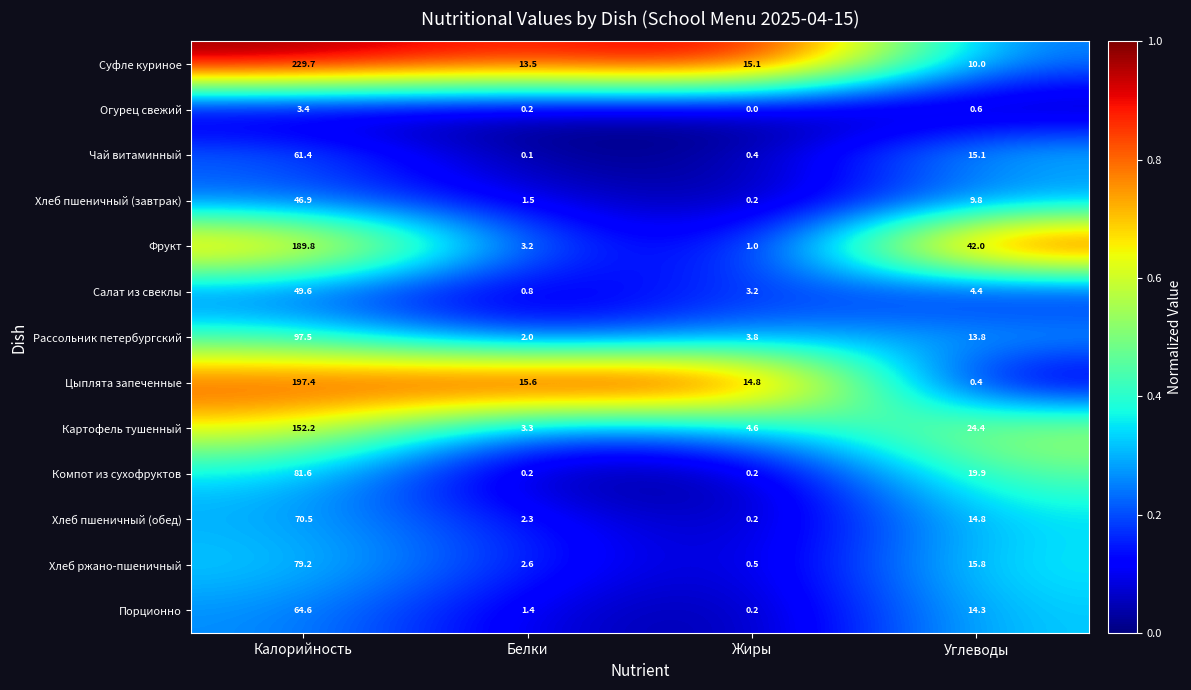

The Огурец свежий series shows 3.4 at Калорийность. True or false?

True